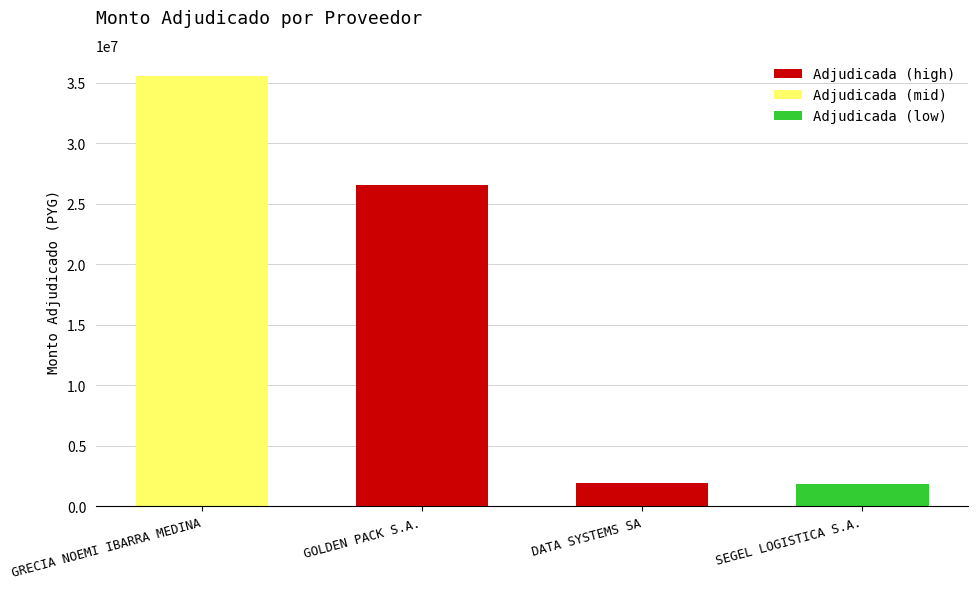

What is the label of the 1st bar from the left?

GRECIA NOEMI IBARRA MEDINA